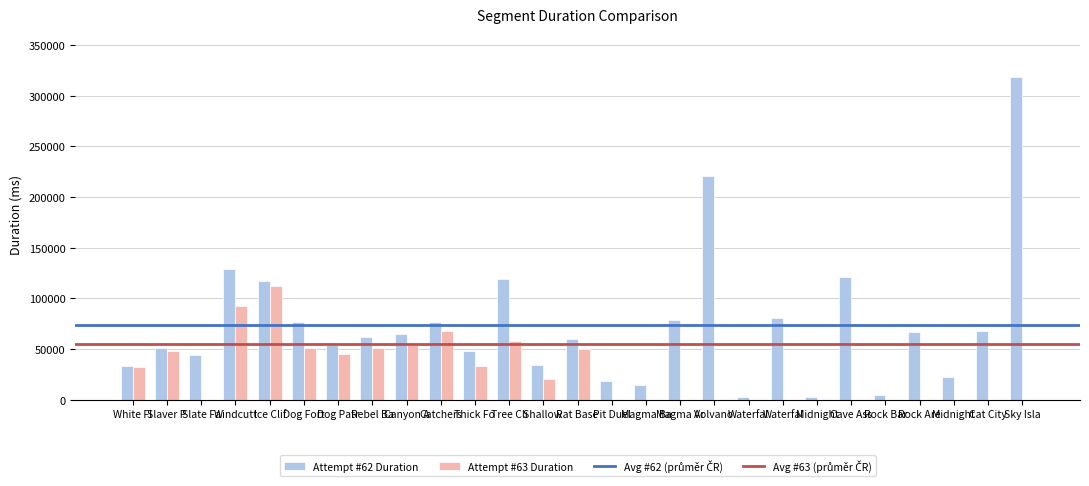

What is the label of the 2nd bar from the left?

Slaver Path